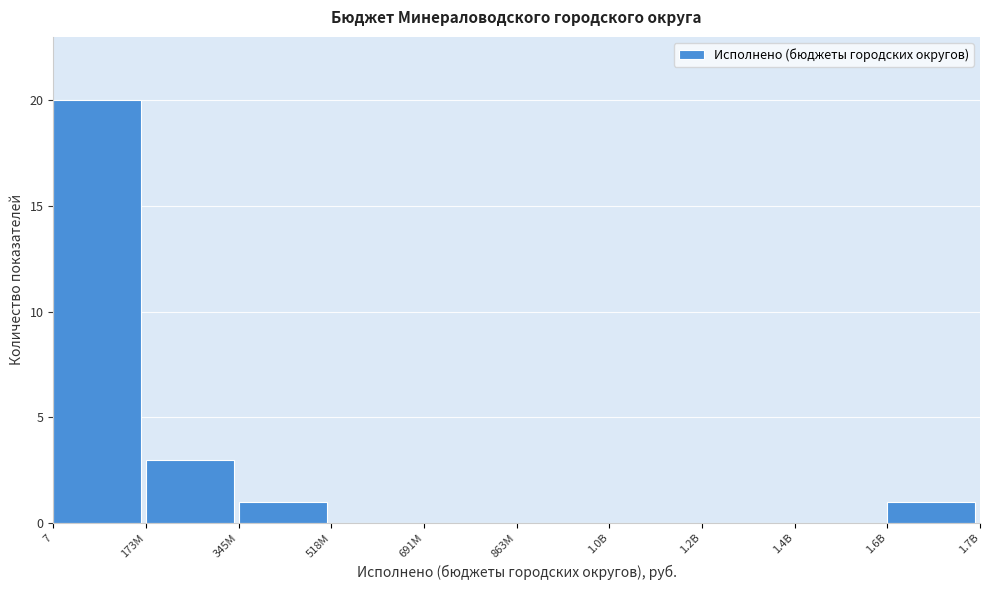

Reading left to right, extract all data points from this chart.

7=20	173M=3	345M=1	518M=0	691M=0	863M=0	1.0B=0	1.2B=0	1.4B=0	1.6B=1